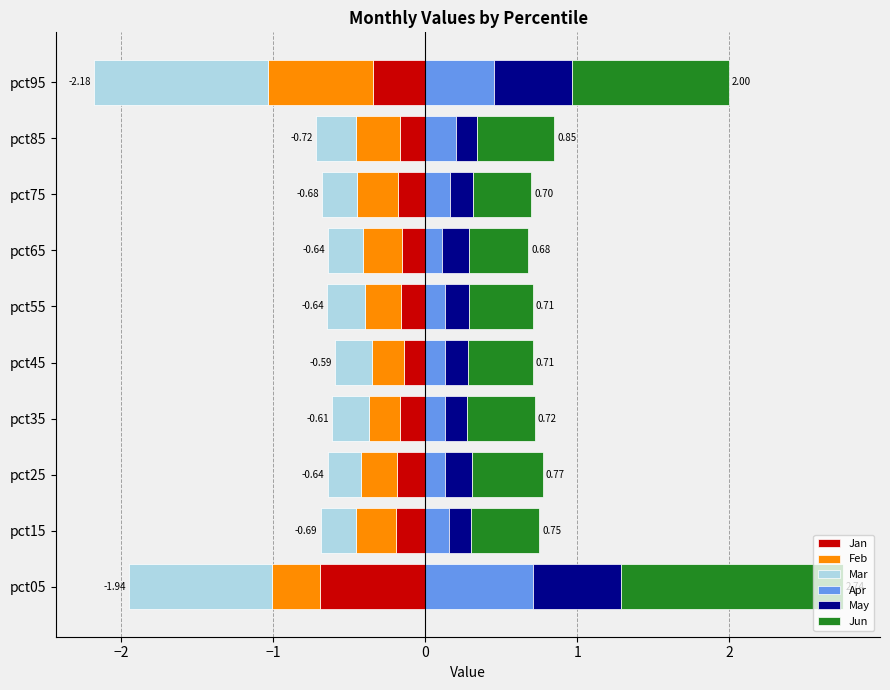

What is the sum of all Mar values?

-4.0